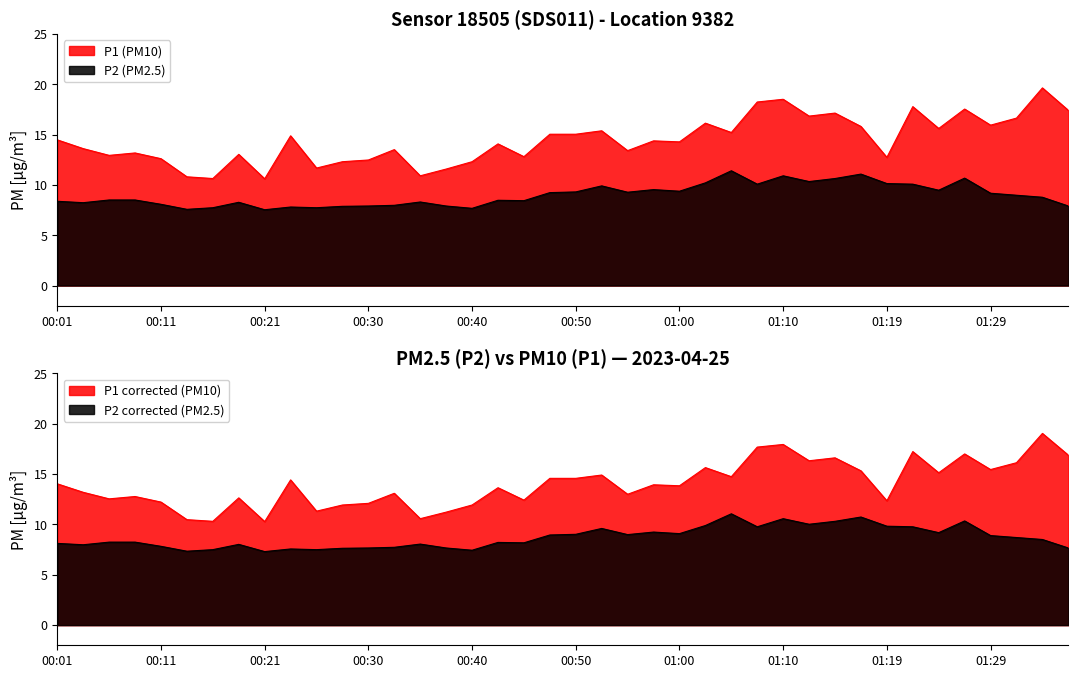

Reading right to left, what are all the values shown in this chart?

P1: 17.4	19.6	16.6	15.9	17.5	15.6	17.8	12.7	15.8	17.1	16.8	18.5	18.2	15.2	16.1	14.3	14.4	13.4	15.4	15.0	15.0	12.8	14.1	12.3	11.6	10.9	13.5	12.5	12.3	11.7	14.9	10.6	13.0	10.6	10.8	12.6	13.2	12.9	13.6	14.5
P2: 7.9	8.8	9.0	9.2	10.7	9.5	10.1	10.1	11.1	10.6	10.3	10.9	10.1	11.4	10.2	9.4	9.5	9.3	9.9	9.3	9.2	8.4	8.5	7.7	7.9	8.3	8.0	7.9	7.9	7.7	7.8	7.5	8.3	7.7	7.6	8.1	8.5	8.5	8.2	8.4